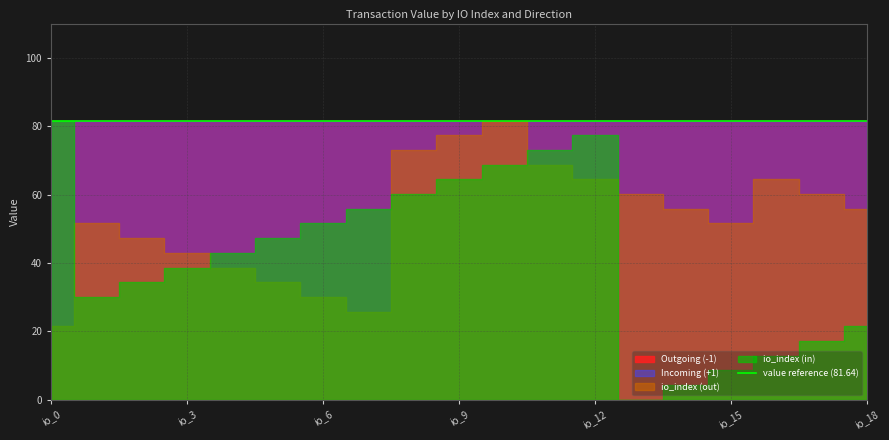

True or false: Outgoing (-1) and io_index (in) cross at least once.

False